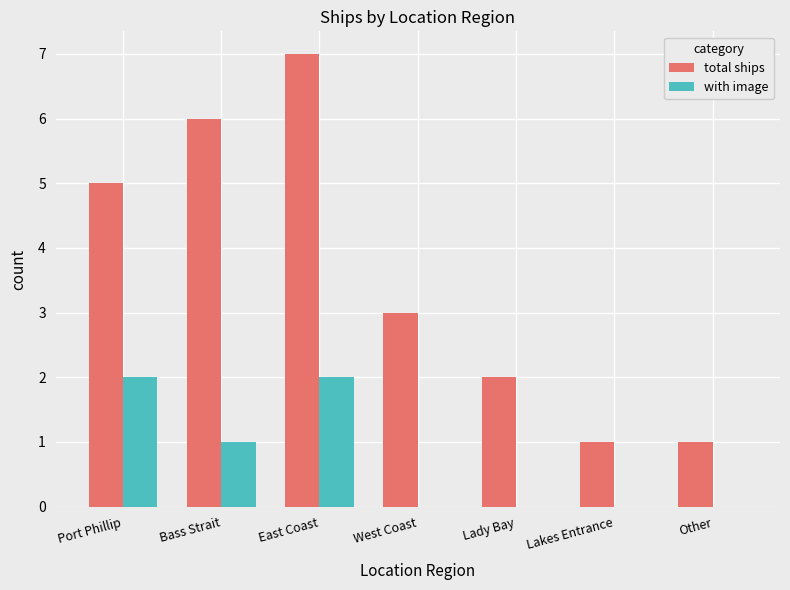

The total ships series shows 2 at Lakes Entrance. True or false?

False